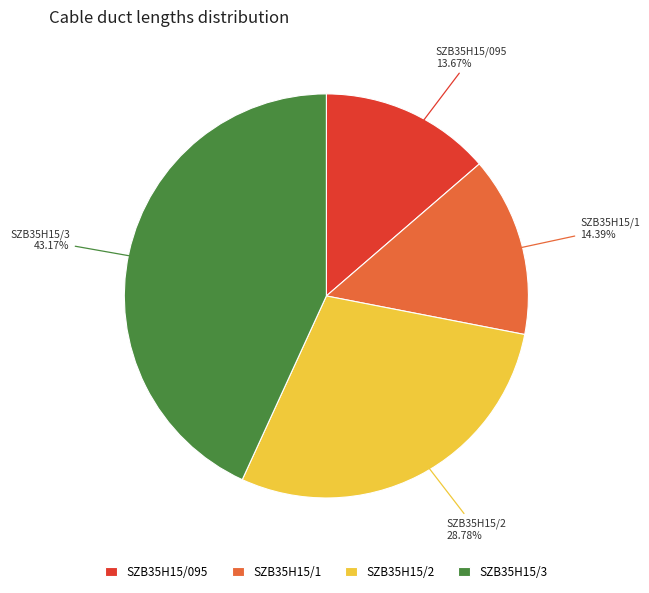

Which has a higher value, SZB35H15/3 or SZB35H15/2?

SZB35H15/3